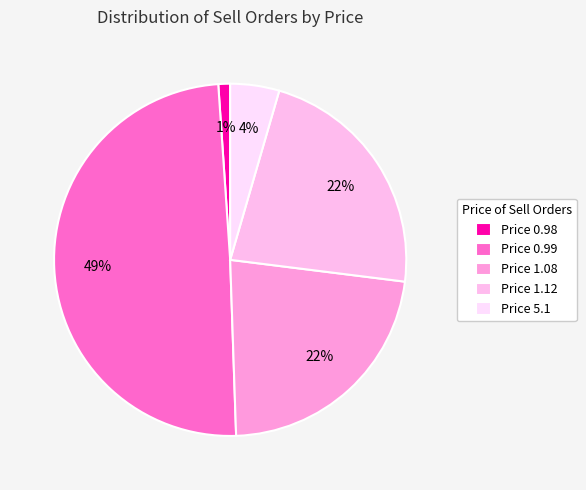

Is there a majority slice in this chart?

No